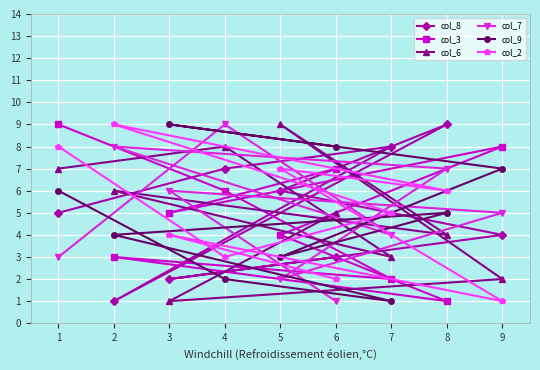

Is it true that col_2 equals 10 at 4?

False